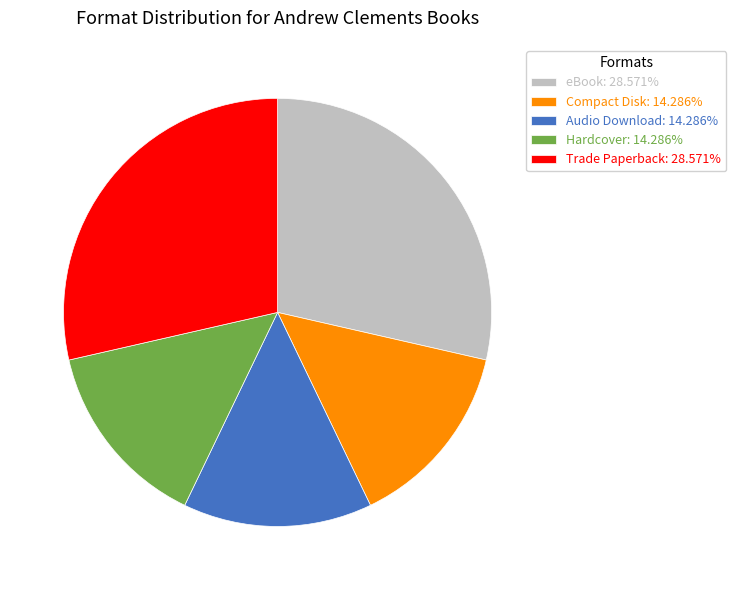

Does Compact Disk: 14.286% represent more than half of the total?

No